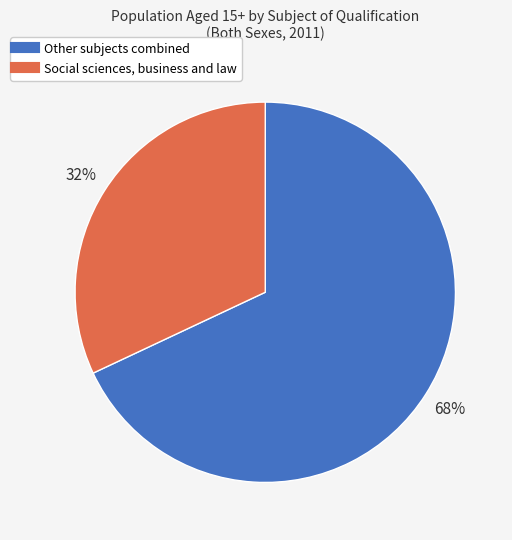

Is there a majority slice in this chart?

Yes